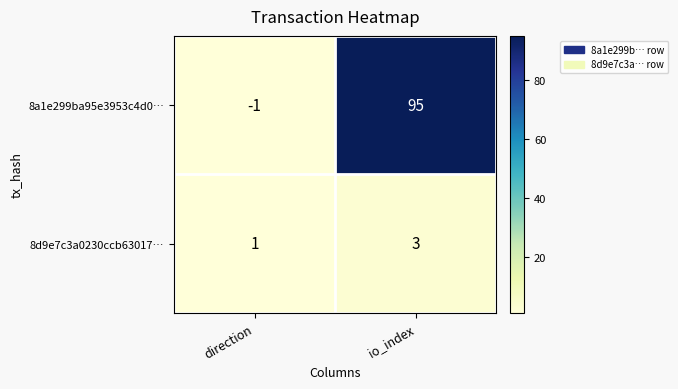

Between direction and io_index, which series saw the biggest shift?

8a1e299ba95e3953c4d0…